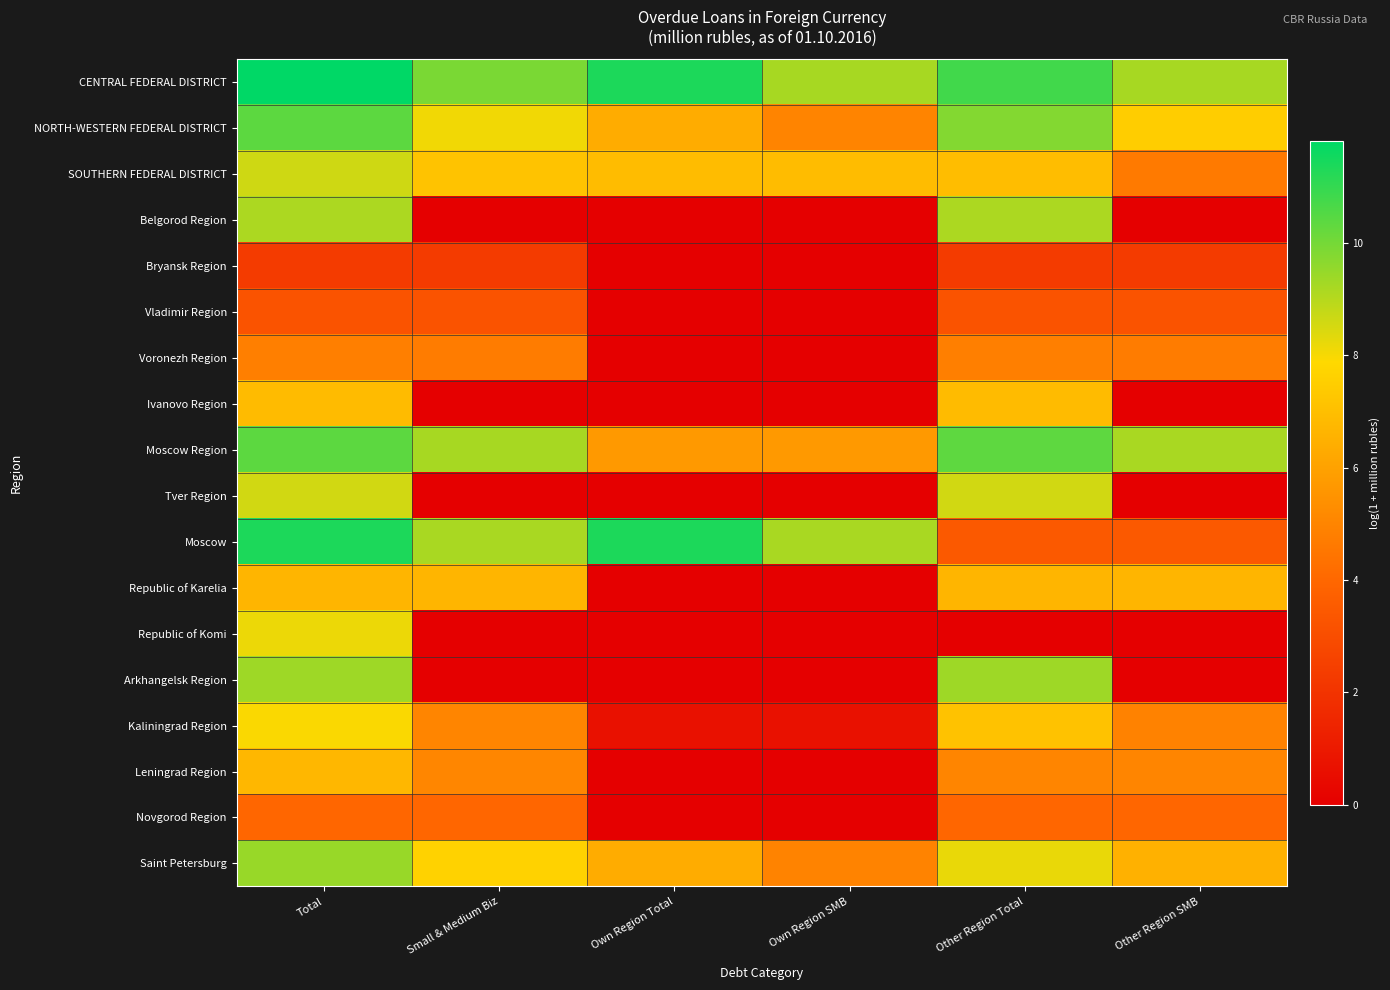

Count the number of data series in this chart.

18